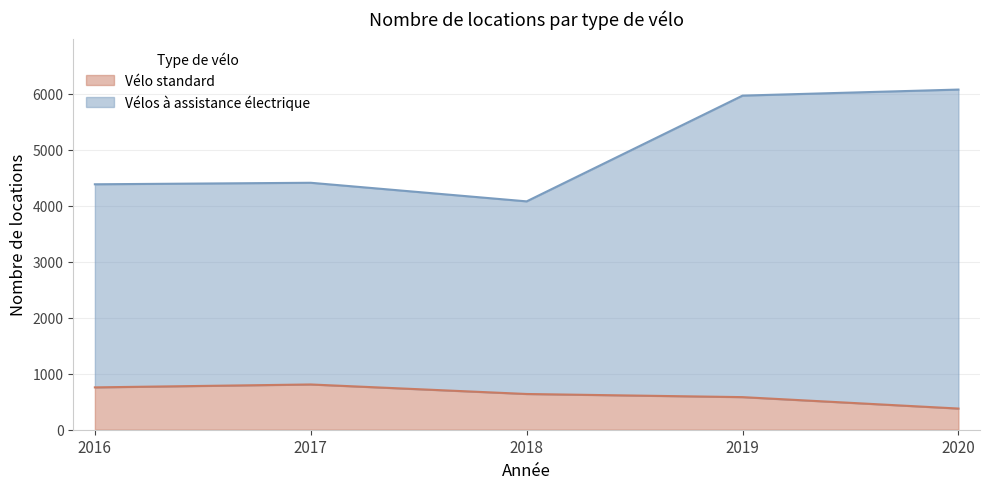

What is the difference between the Vélo standard values at 2018 and 2020?

260